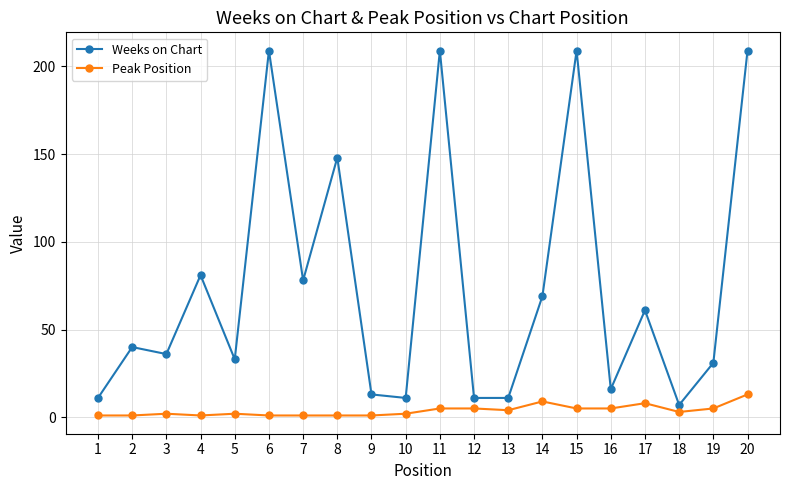

What is the highest value of the Weeks on Chart series?

209